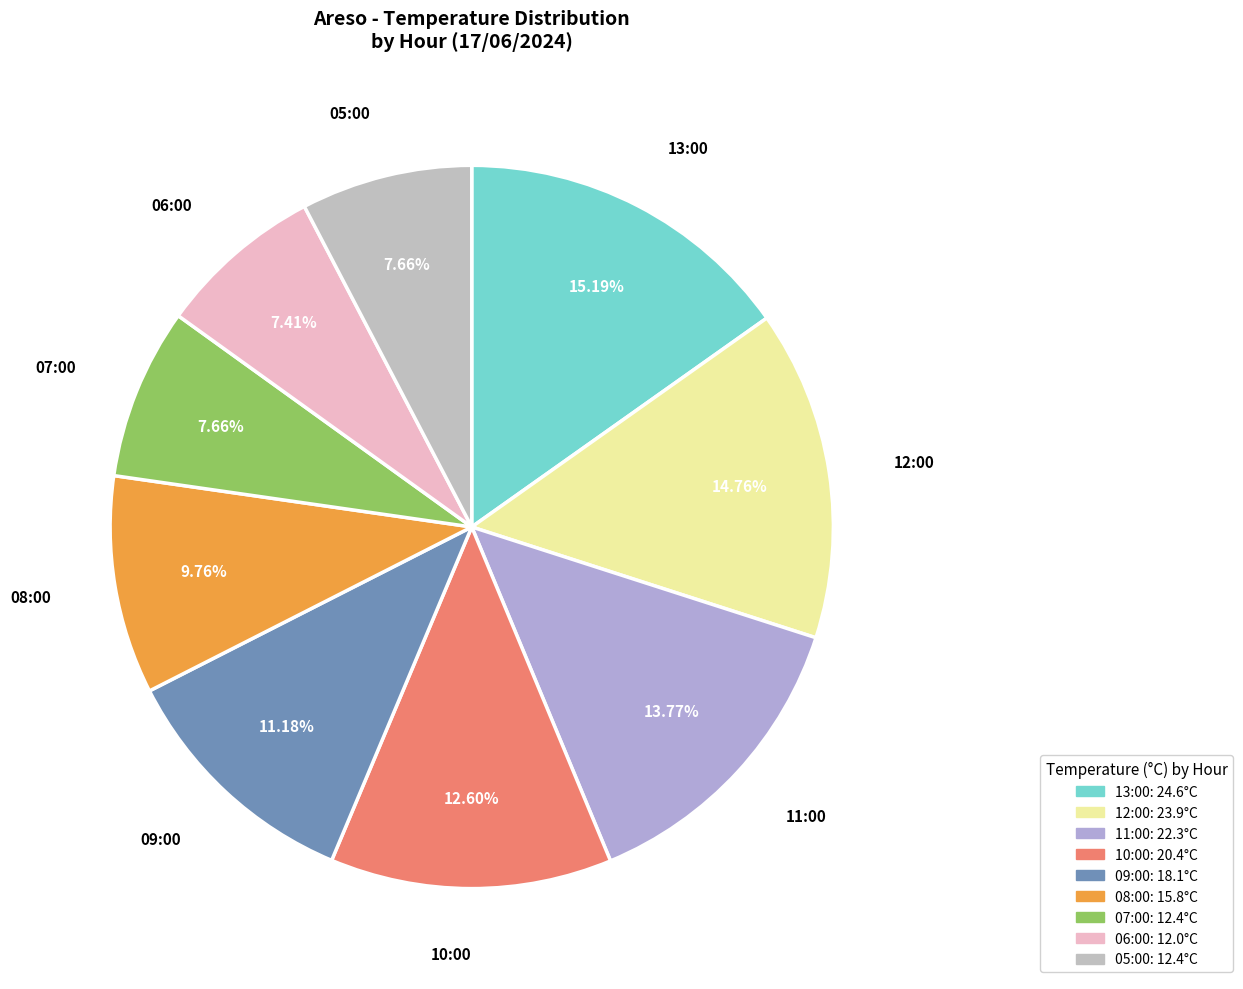

To the nearest percent, what is the difference between the largest and smallest slice percentages?

8%